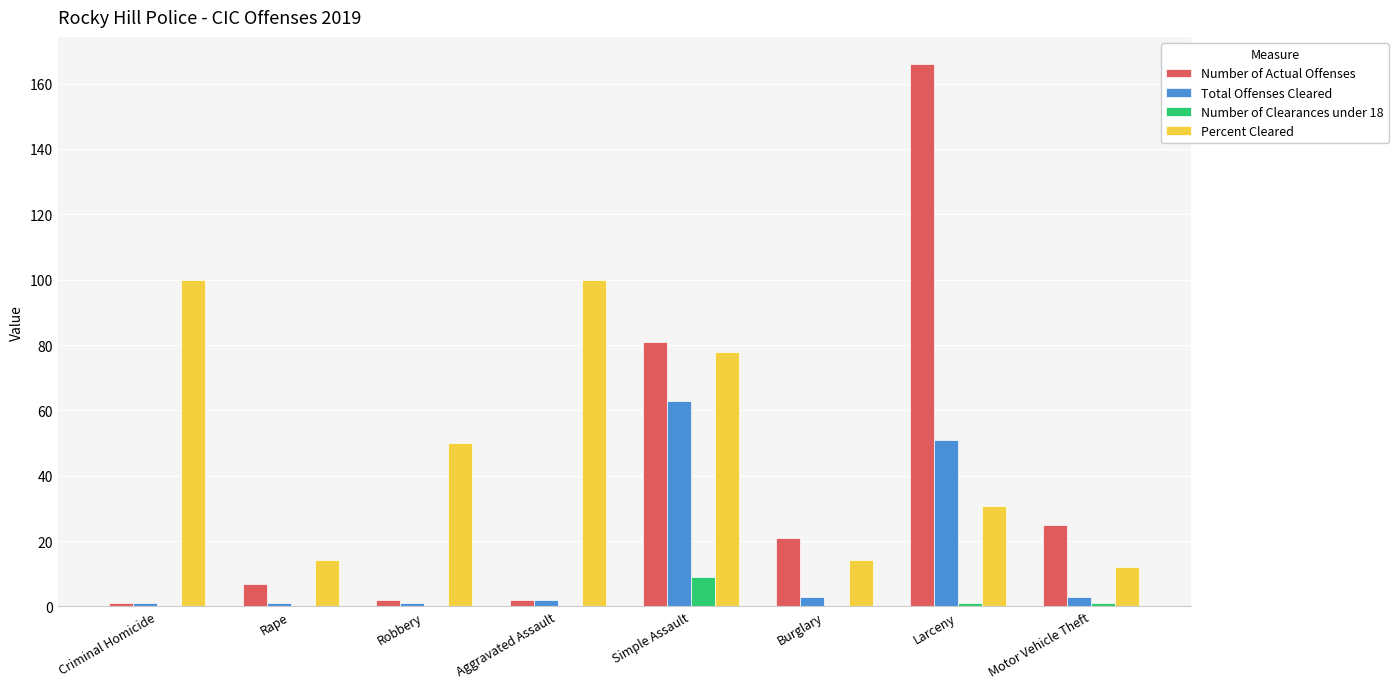

The Percent Cleared series shows 26.8 at Simple Assault. True or false?

False